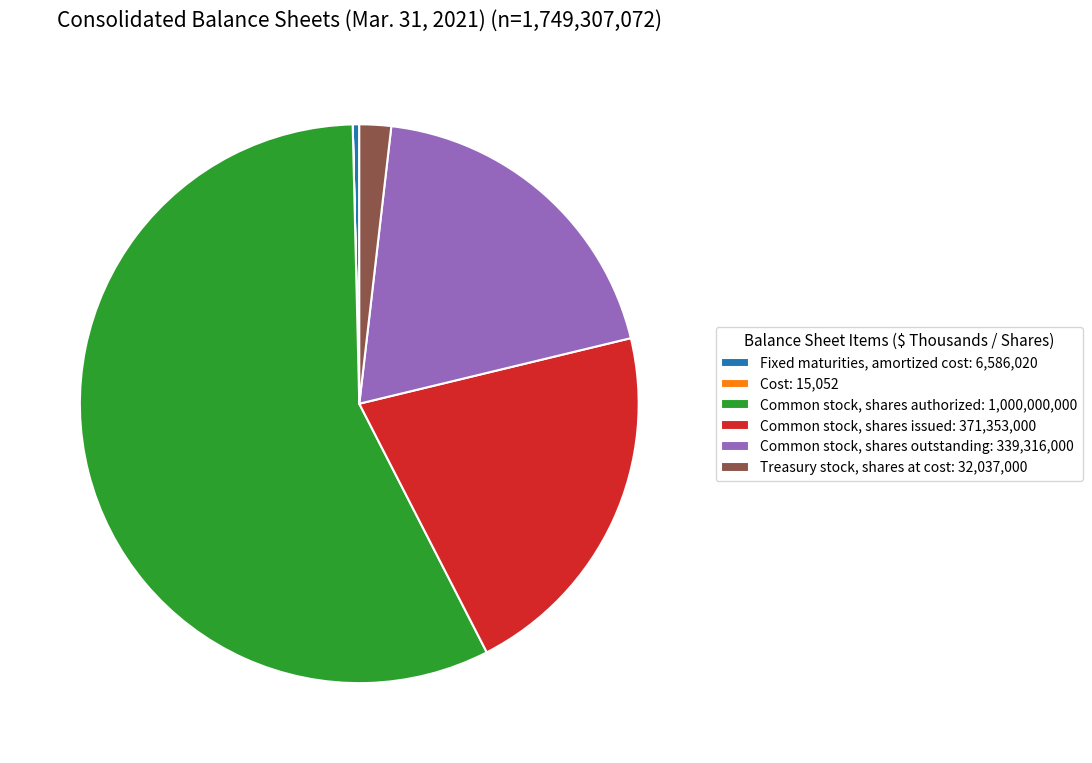

Which has a higher value, Treasury stock, shares at cost: 32,037,000 or Common stock, shares issued: 371,353,000?

Common stock, shares issued: 371,353,000